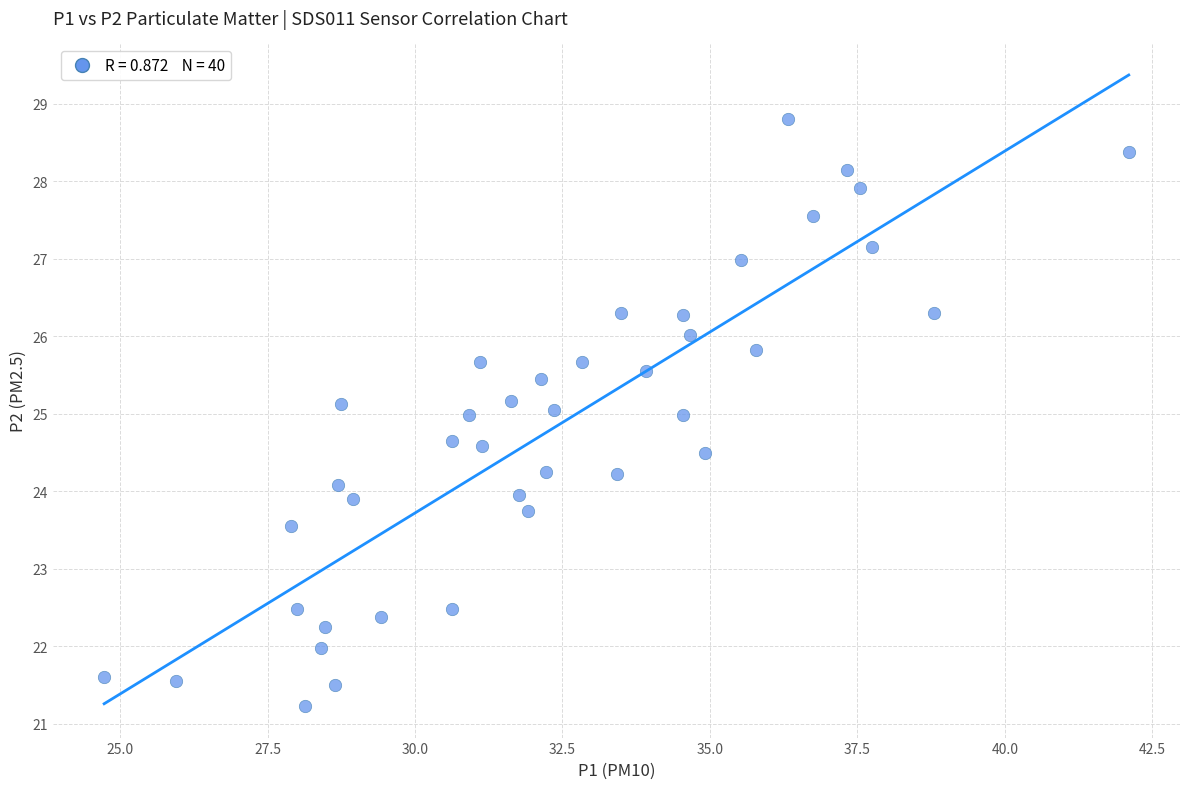

What is the range of Y values (max minus min)?

7.6